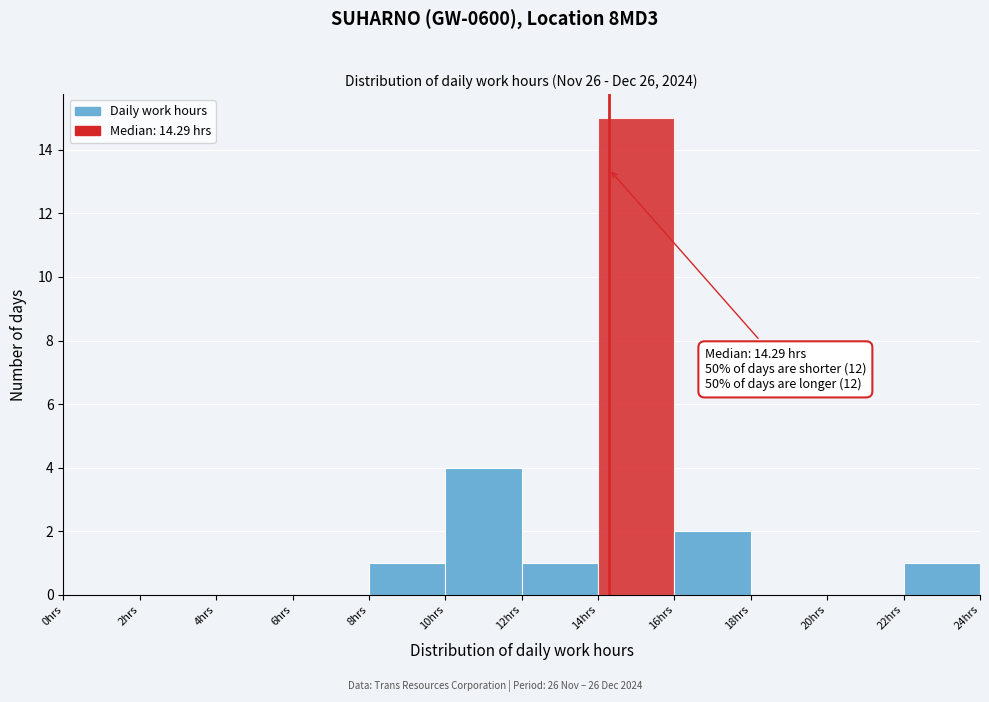

Which range on the x-axis has the tallest bar?

14 to 16